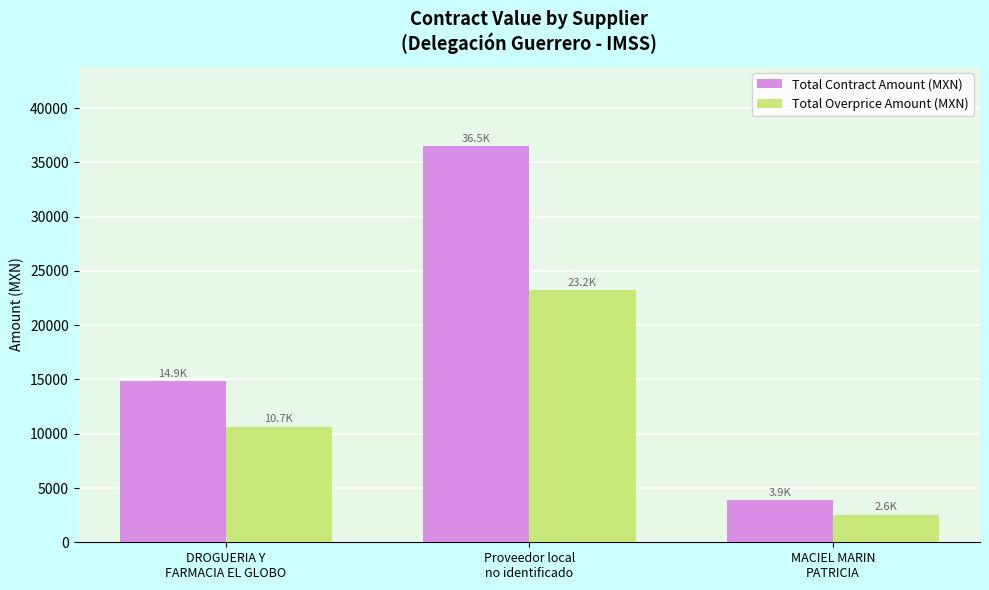

Which series has the largest range (max minus min)?

Total Contract Amount (MXN)